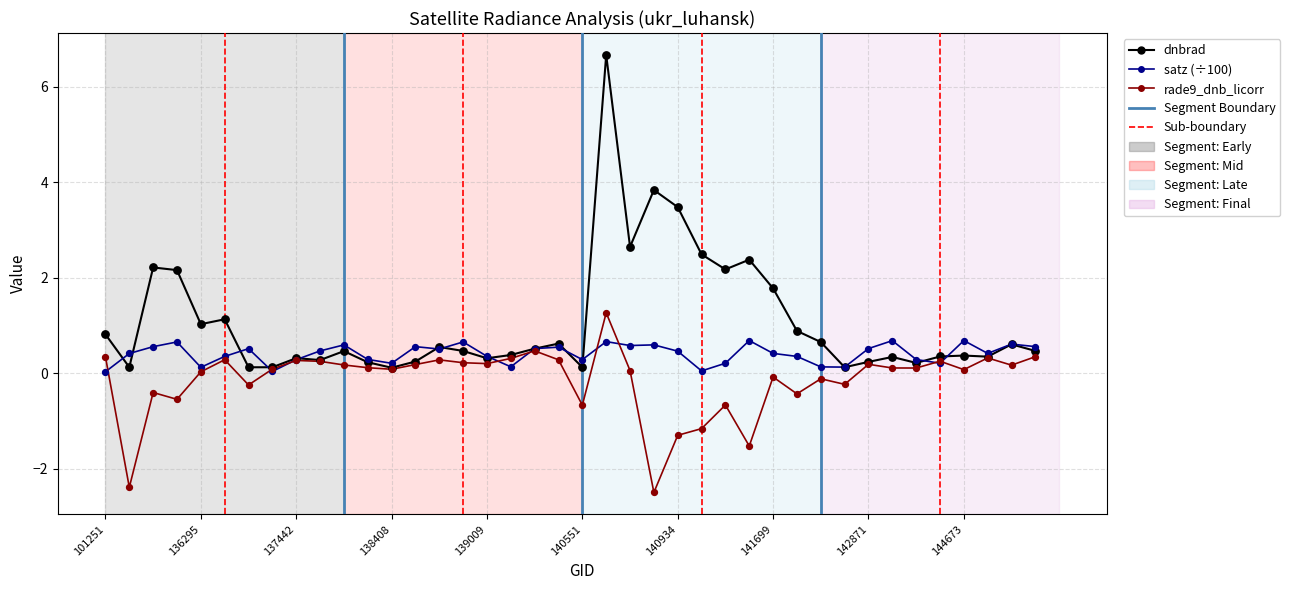

At how many categories does at least one series exceed 3?

3